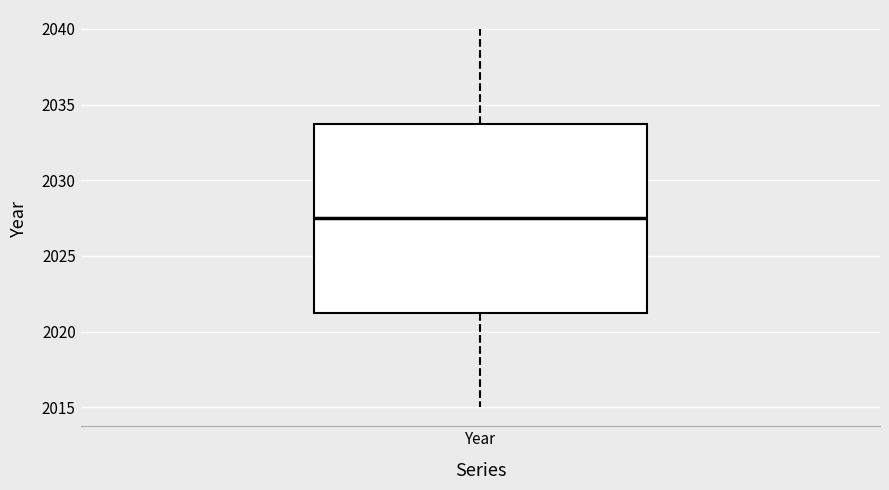

Transcribe this box plot: give where the median line is, the range the box spans, and where the two whiskers end, as read against the y-axis. The values are not printed on the chart, so give them approximately, as read against the axis.

median 2027.5, box 2021.5 to 2034.0, whiskers 2015.0 to 2040.0